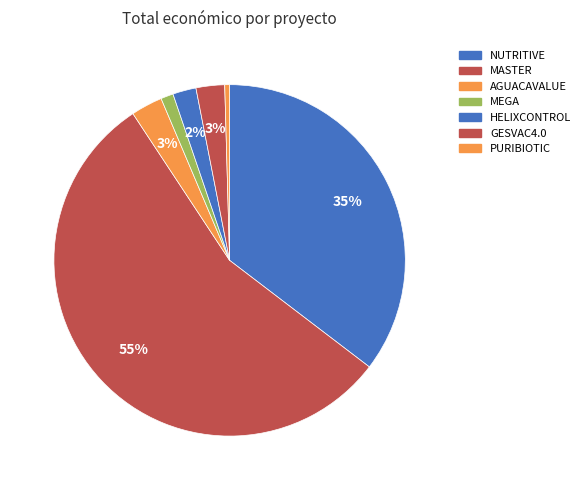

Does MASTER represent more than half of the total?

Yes